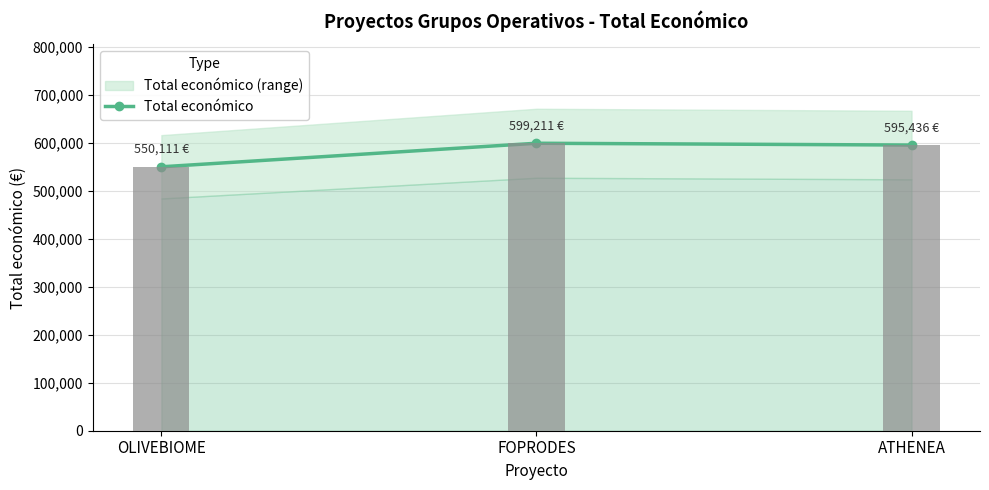

What value does the data have at FOPRODES, to the nearest 10?

599210